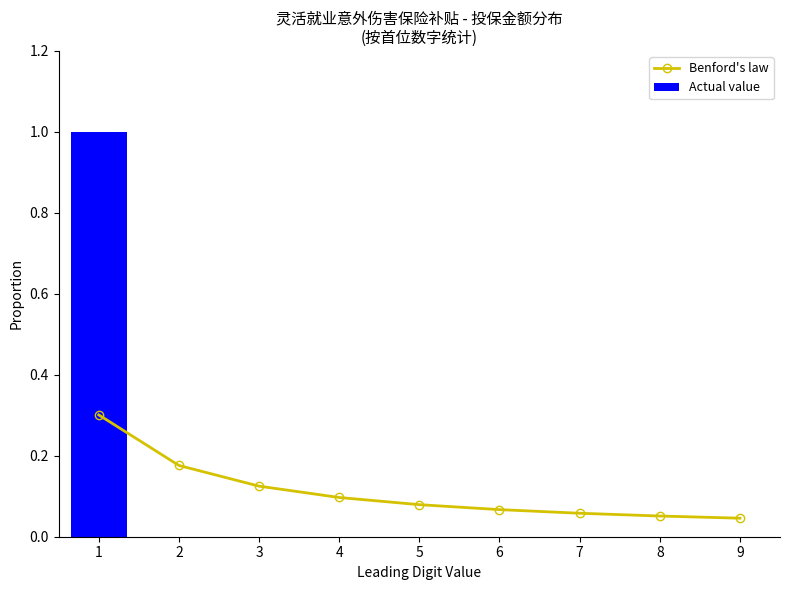

The Actual value series shows -0.5 at 6. True or false?

False